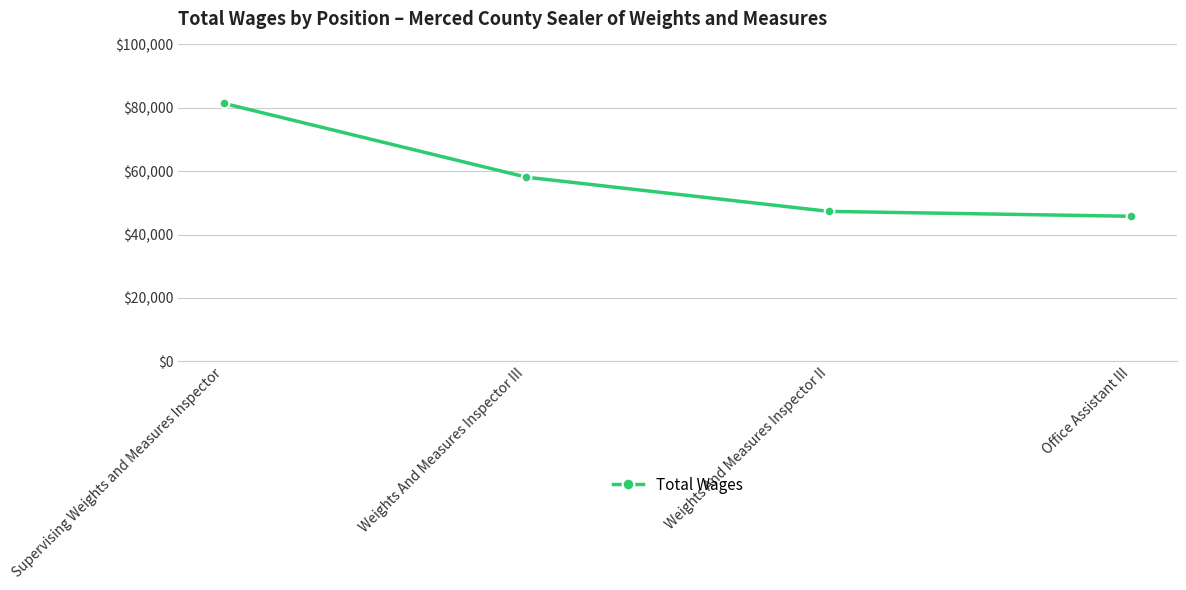

How many values are below 58125?

2